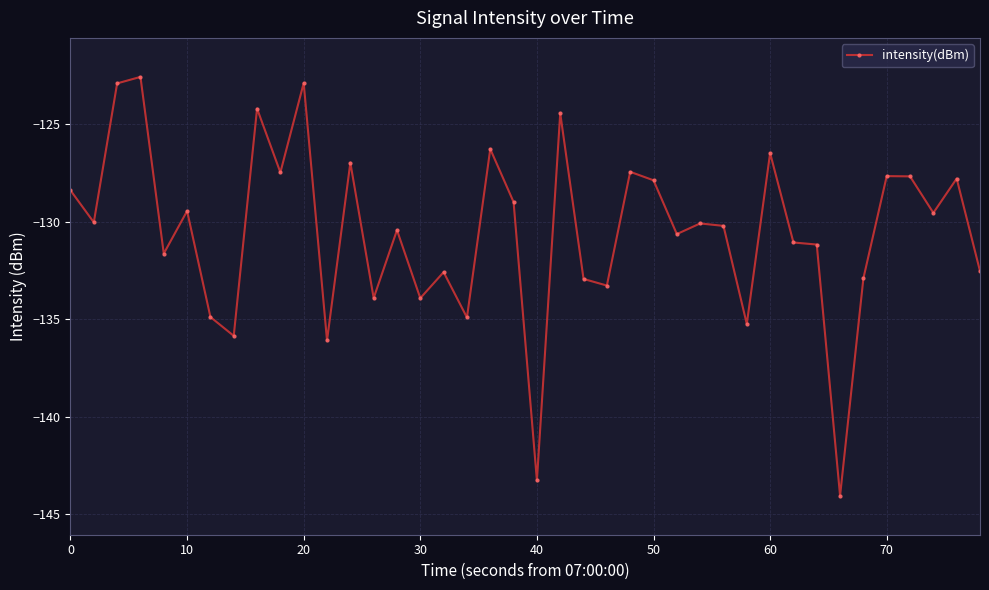

What is the value of the 28th point from the left?

-130.1